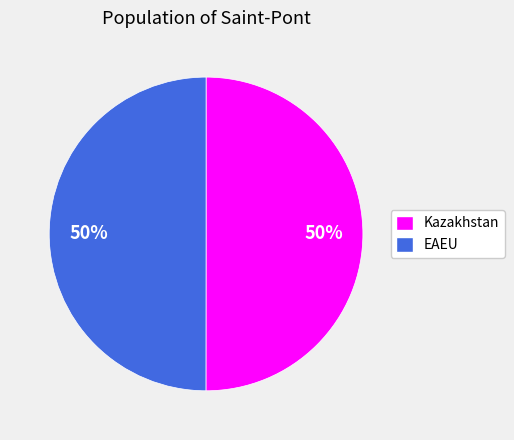

What is the ratio of the value at EAEU to the value at Kazakhstan?

1.0